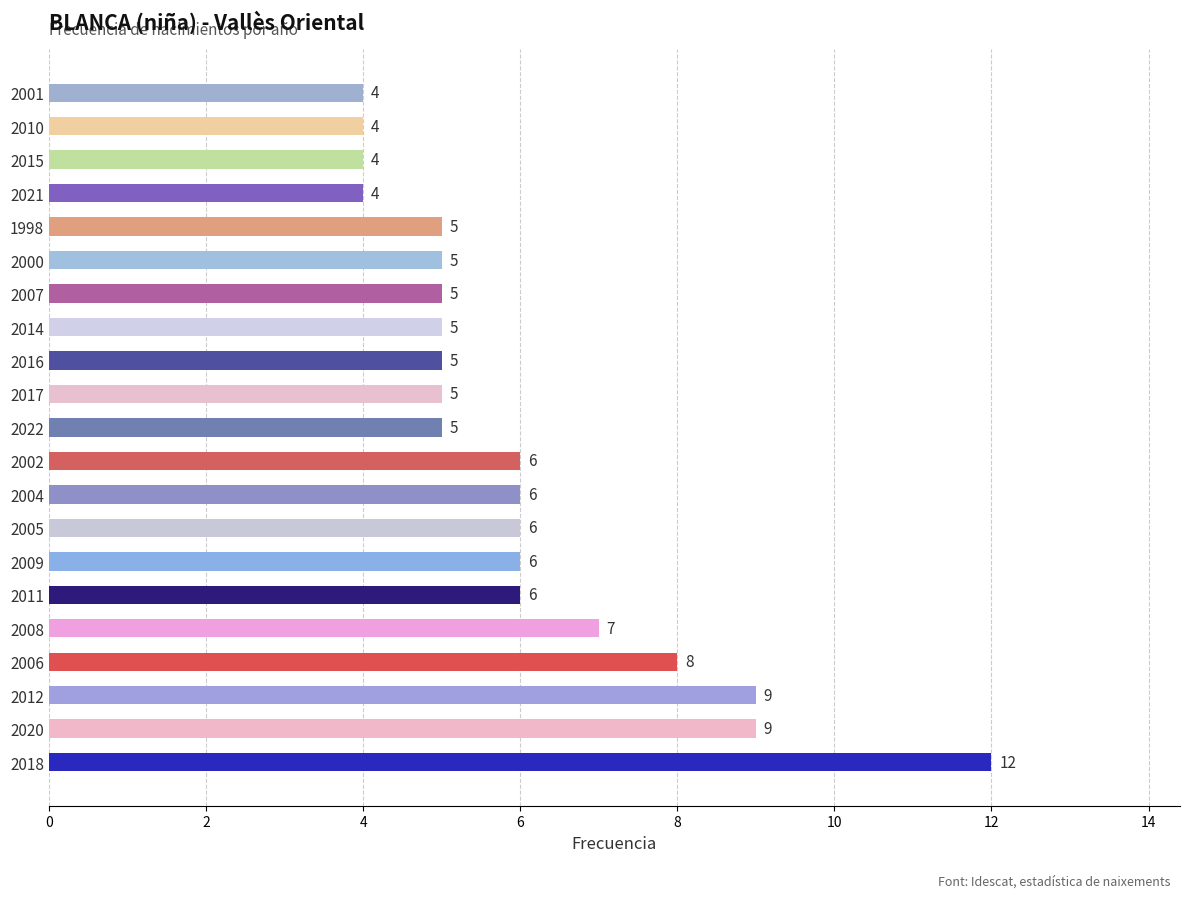

Reading bottom to top, list all the values displayed in this chart.

12	9	9	8	7	6	6	6	6	6	5	5	5	5	5	5	5	4	4	4	4